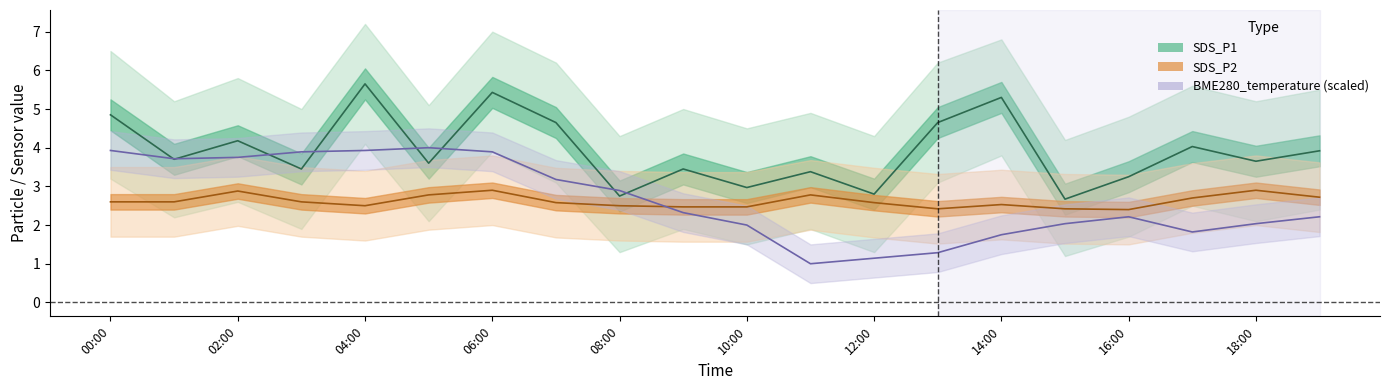

Which series has the widest spread of values?

BME280_temperature (scaled)